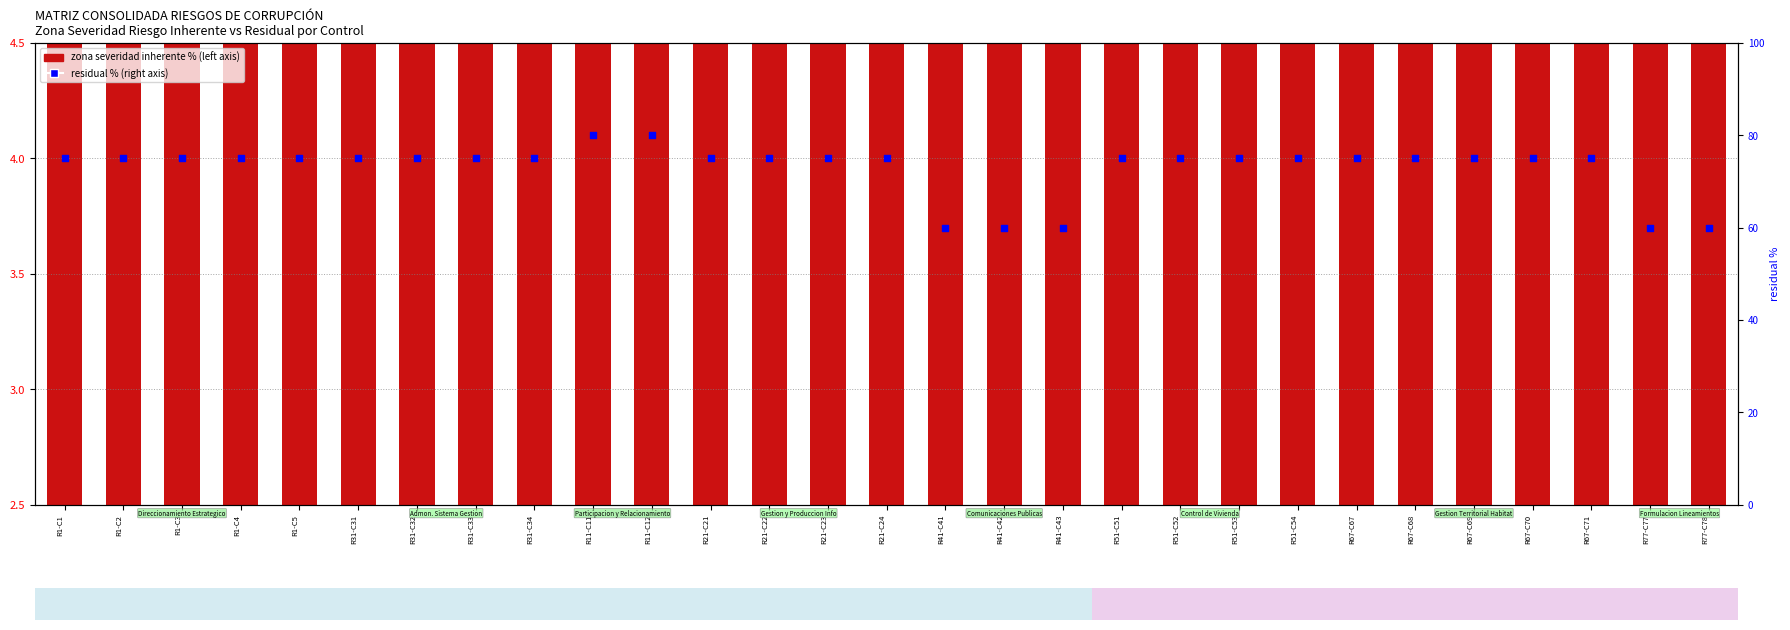

What are all the series names shown in the legend?

zona severidad inherente %, residual % (right axis)